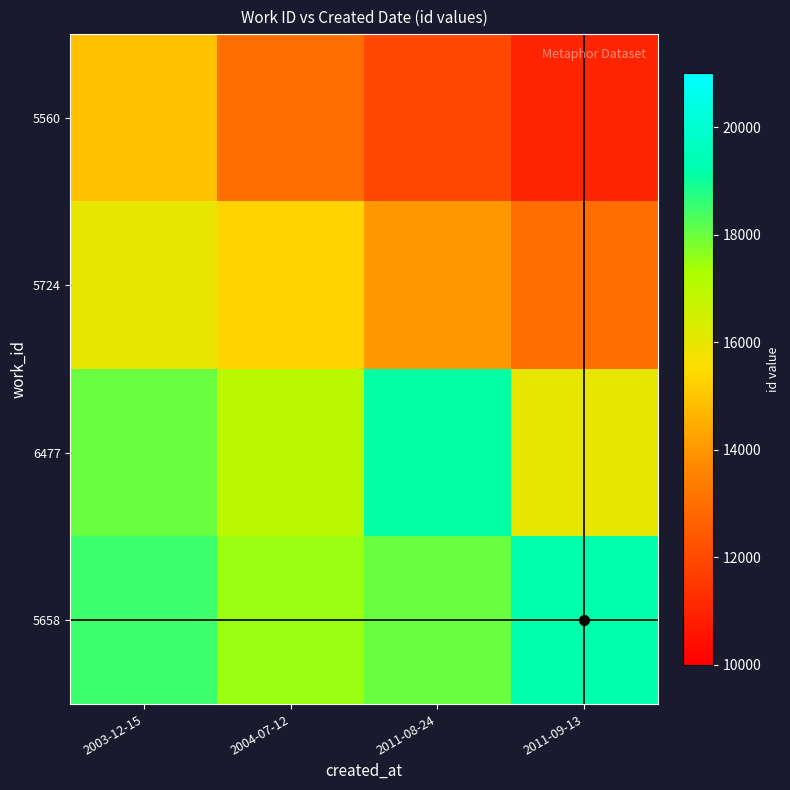

At which category is the sum across all series the highest?

2003-12-15